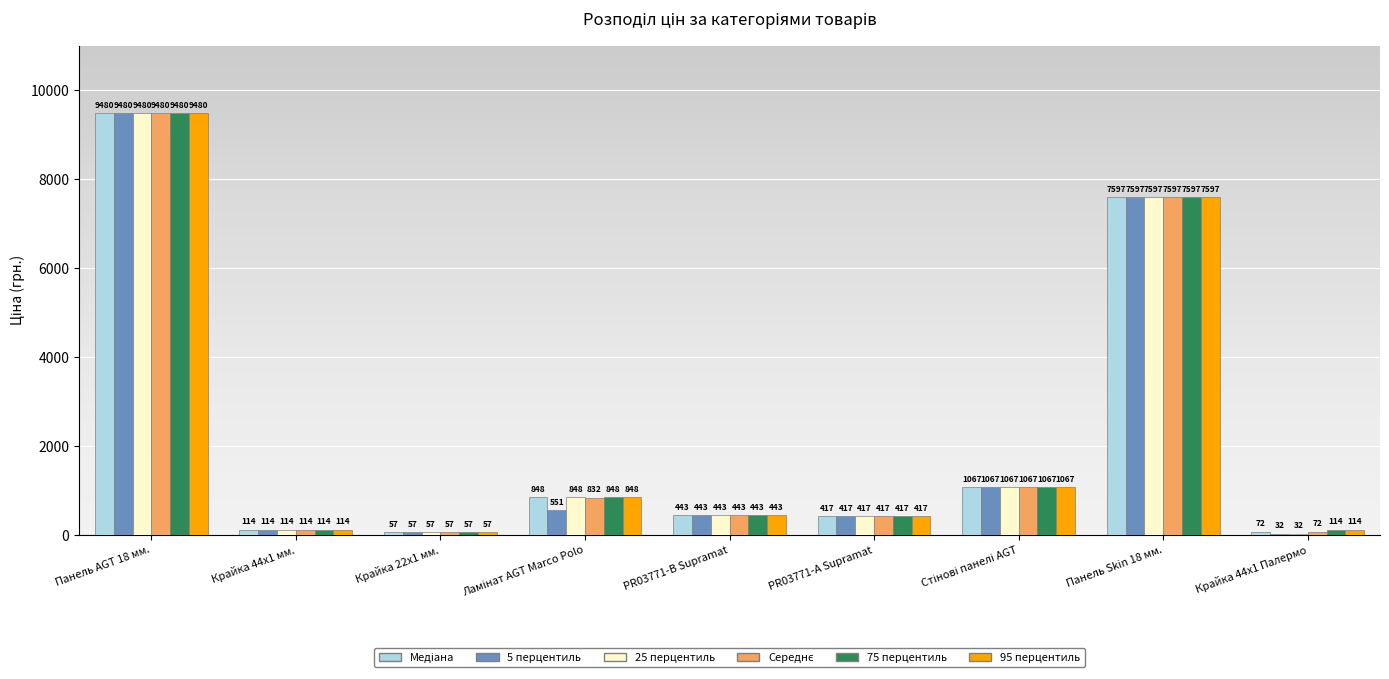

Is it true that 25 перцентиль equals 416.6 at PR03771-А Supramat?

True